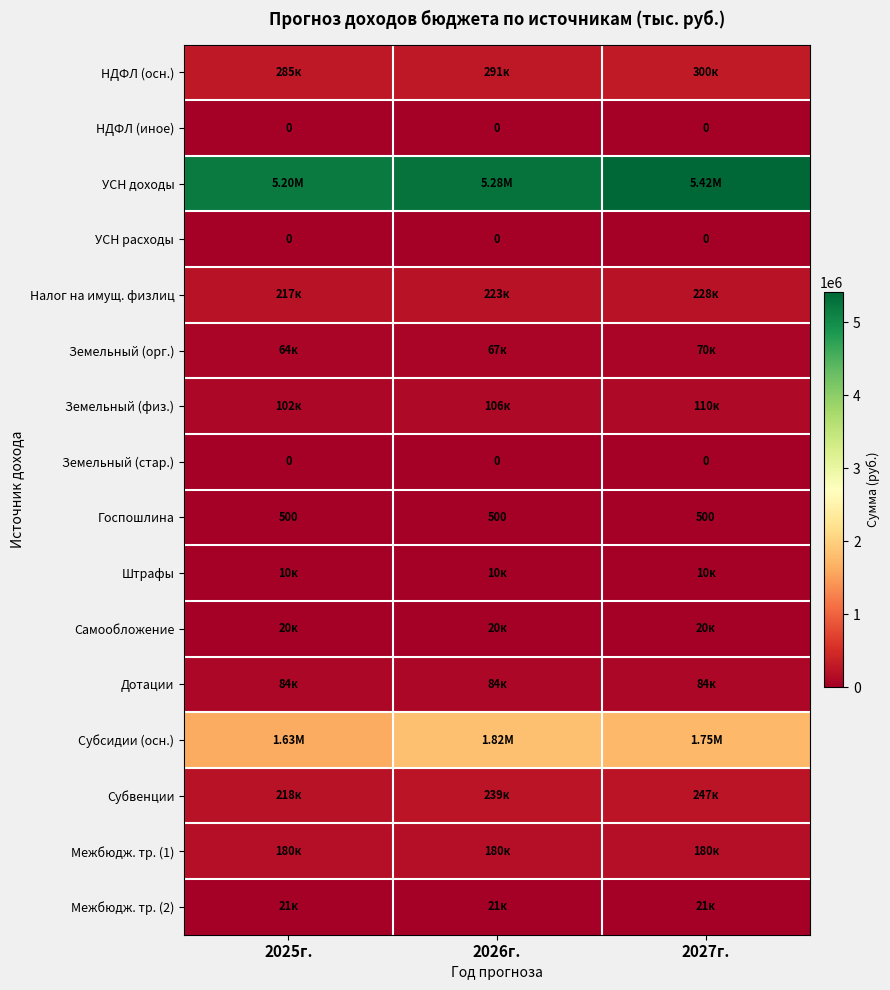

Rank the series at 2027г. from highest to lowest value.

УСН доходы, Субсидии (осн.), НДФЛ (осн.), Субвенции, Налог на имущ. физлиц, Межбюдж. тр. (1), Земельный (физ.), Дотации, Земельный (орг.), Межбюдж. тр. (2), Самообложение, Штрафы, Госпошлина, НДФЛ (иное), УСН расходы, Земельный (стар.)